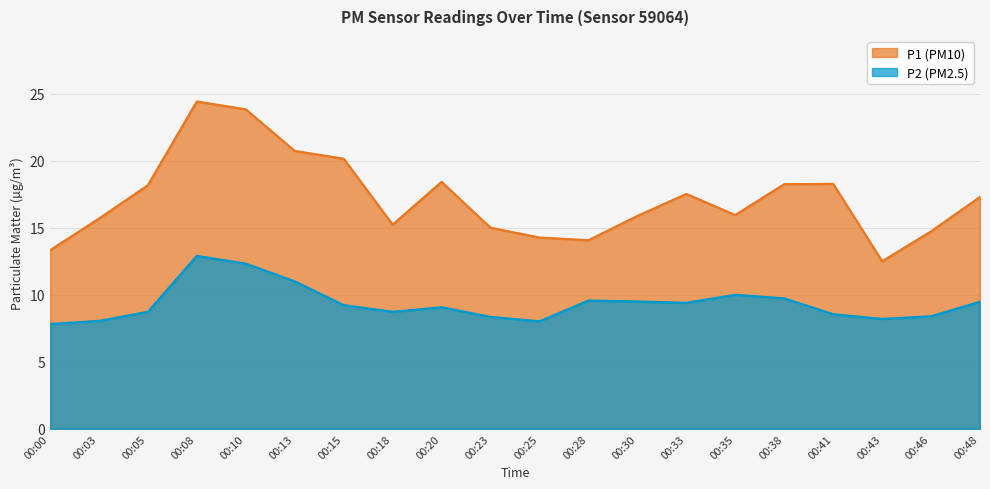

How many interior local peaks does the P2 series have?

4